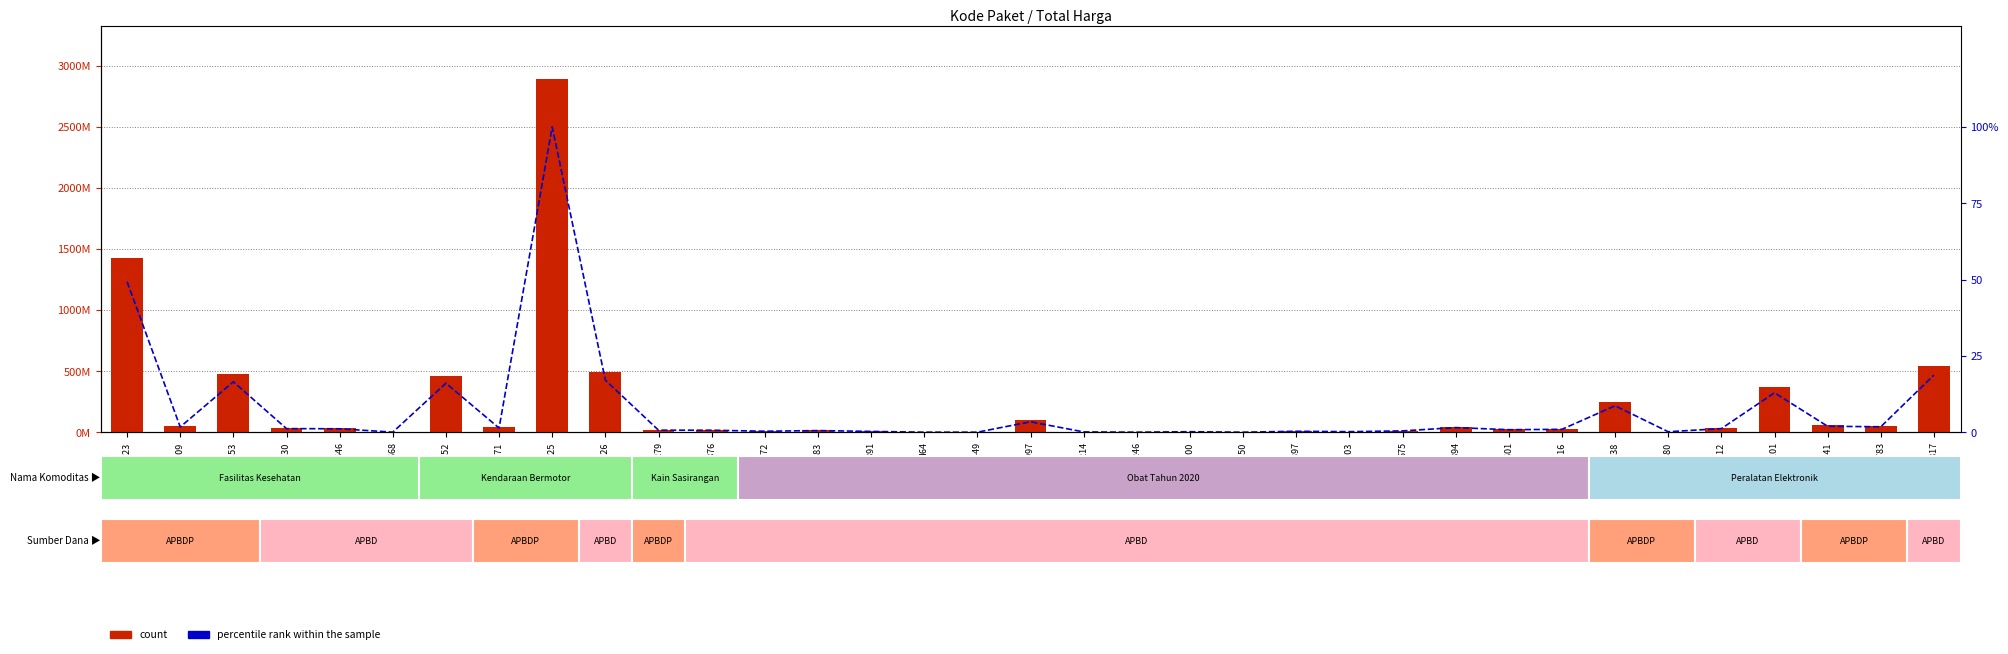

Is it true that percentile rank within the sample equals 5.3 at 5997?

False